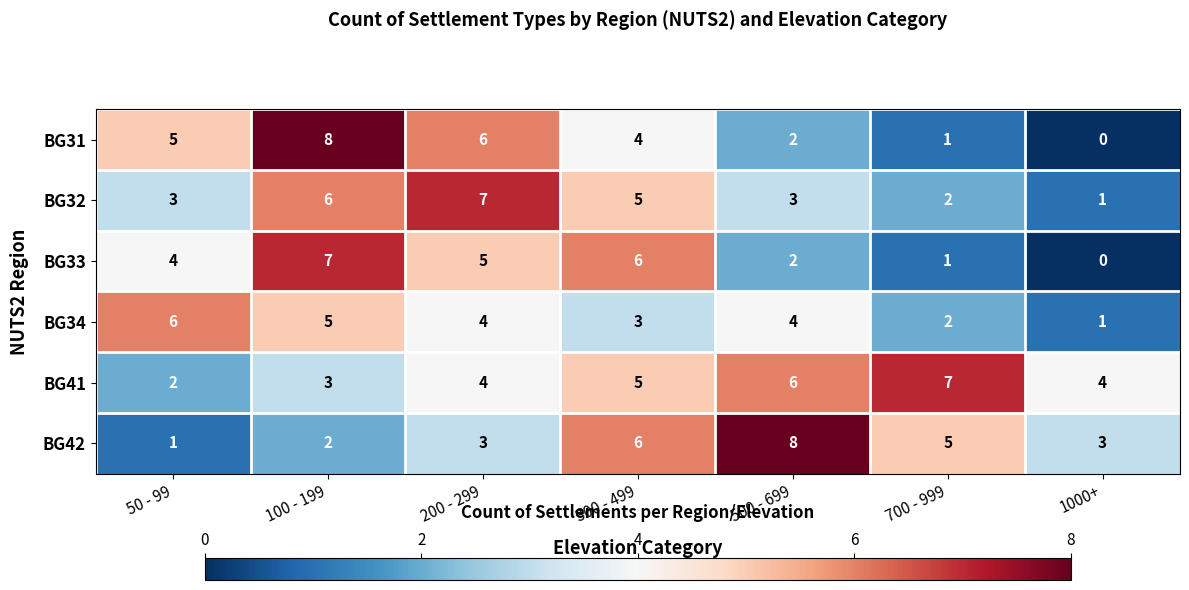

What is the maximum value shown in the chart?

8